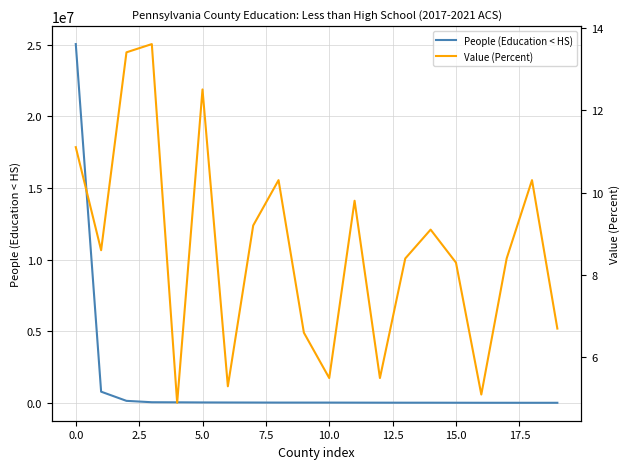

True or false: Value (Percent) has more than 0 interior local peaks.

True